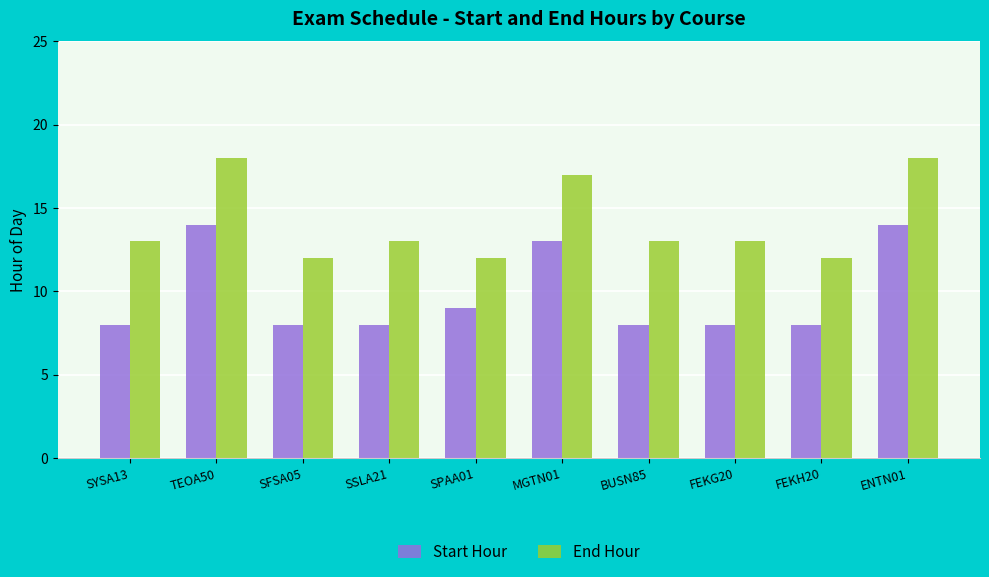

What is the sum of the End Hour values at SFSA05 and FEKG20?

25